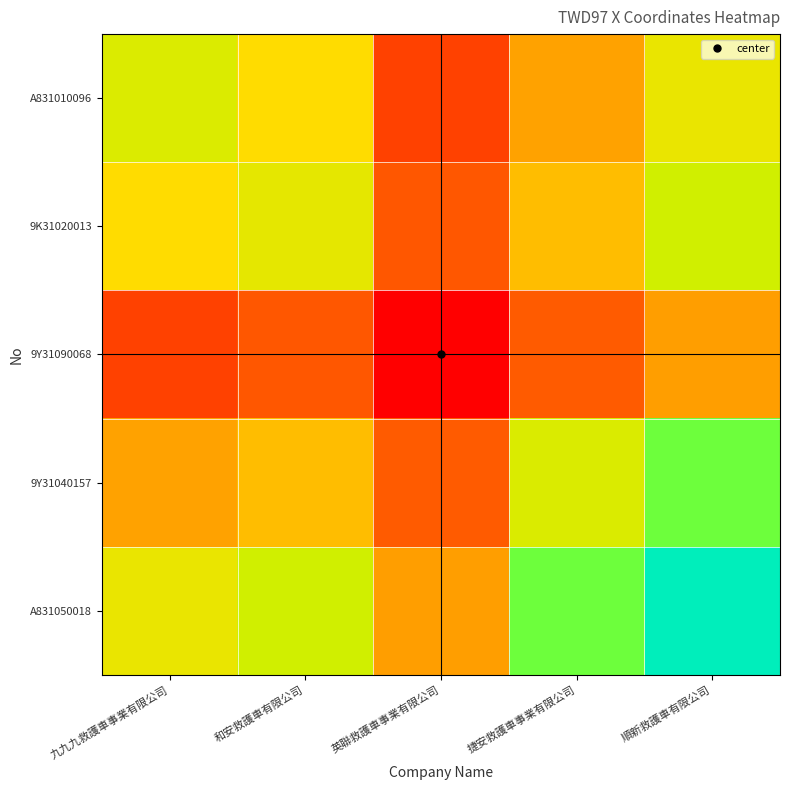

What is the difference between the highest and lowest values at 和安救護車有限公司?

6161.7